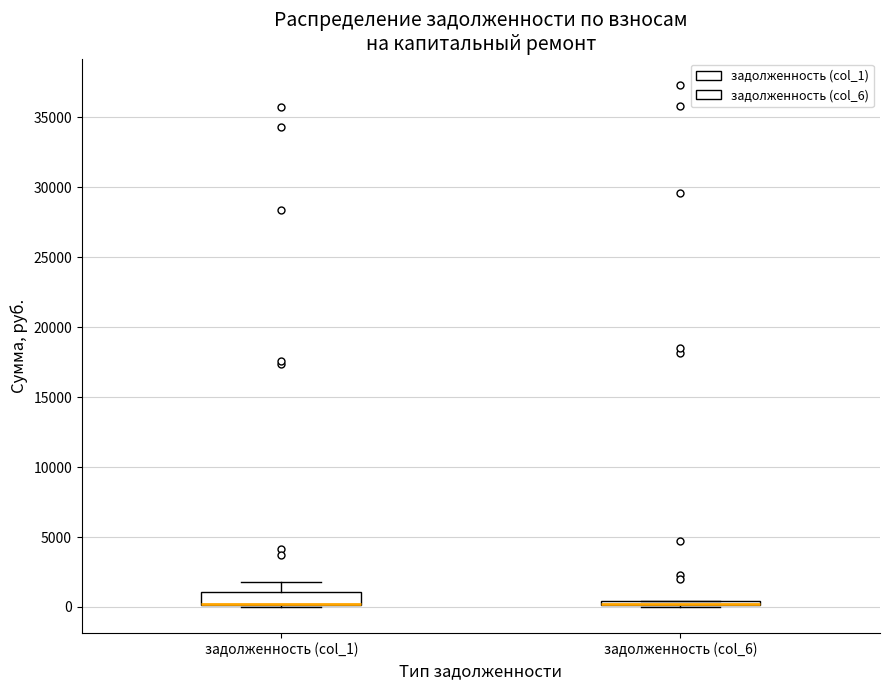

Where is the upper edge of the box for задолженность (col_6) on the y-axis? The values are not printed on the chart, so give them approximately, as read against the axis.

500